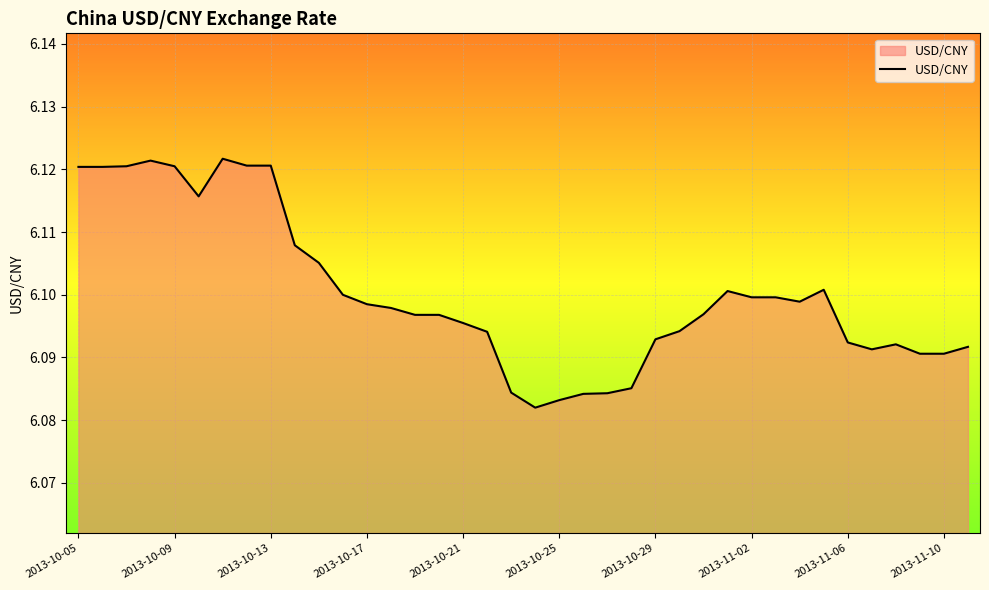

How many lines are shown in the chart?

1